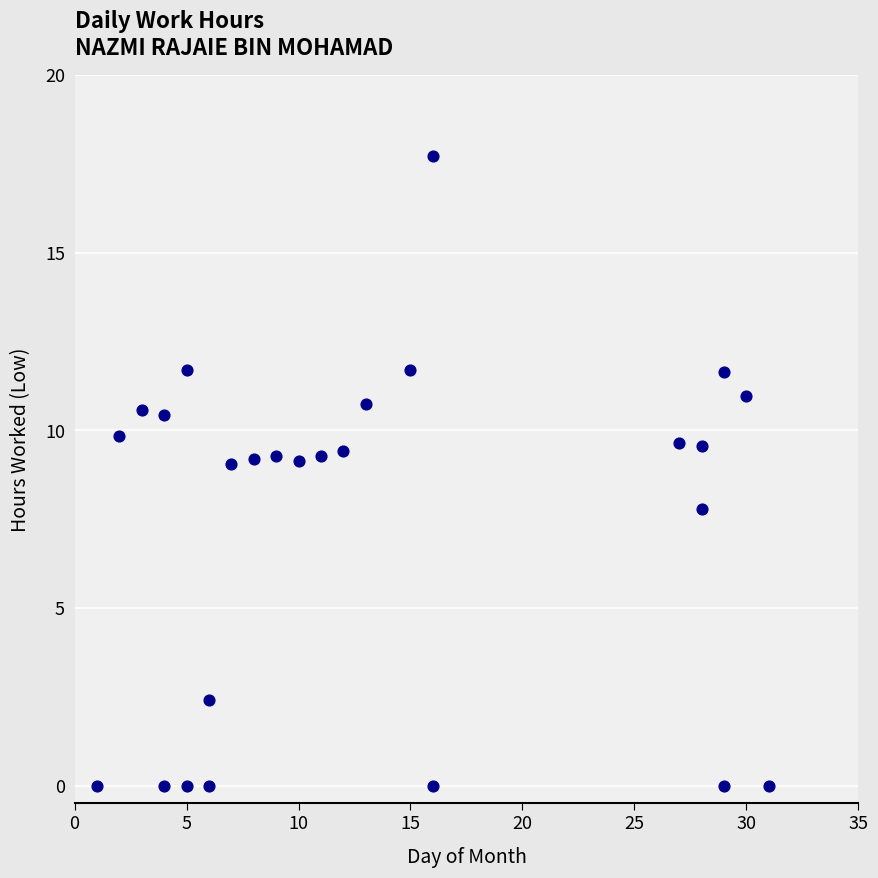

What Y value in the scatter plot is closest to 8?

7.8